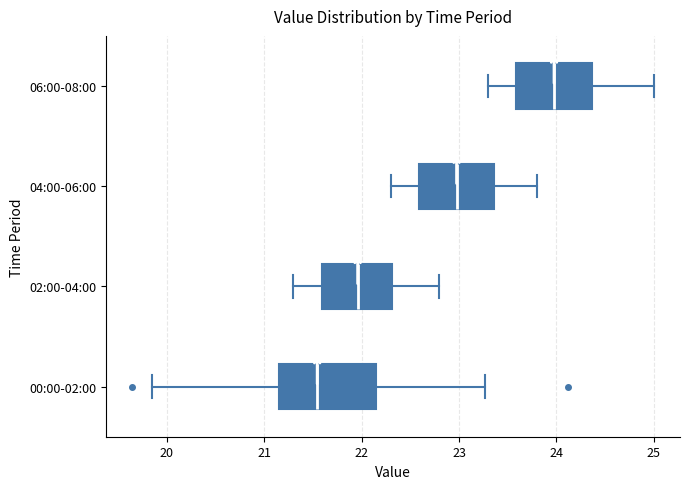

Reading bottom to top, read every box against the x-axis: the position of its median line, the range the box covers, and the ends of its whiskers. The values are not printed on the chart, so give them approximately, as read against the axis.

00:00-02:00: median 21.5, box 21.2 to 22.2, whiskers 19.9 to 23.3
02:00-04:00: median 22.0, box 21.6 to 22.3, whiskers 21.3 to 22.8
04:00-06:00: median 23.0, box 22.6 to 23.4, whiskers 22.3 to 23.8
06:00-08:00: median 24.0, box 23.6 to 24.4, whiskers 23.3 to 25.0